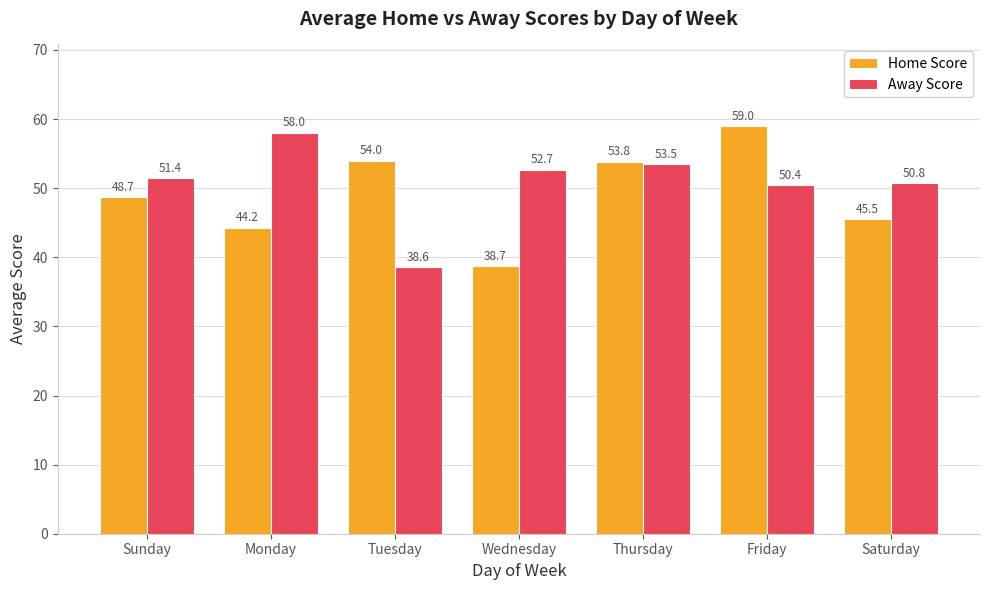

Which series has the widest spread of values?

Home Score